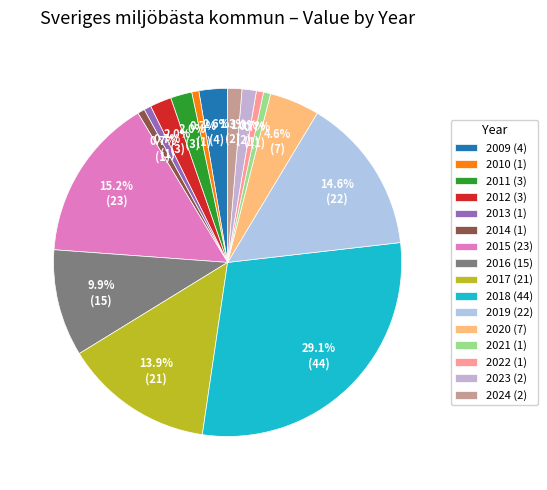

Count the number of slices in the pie.

16